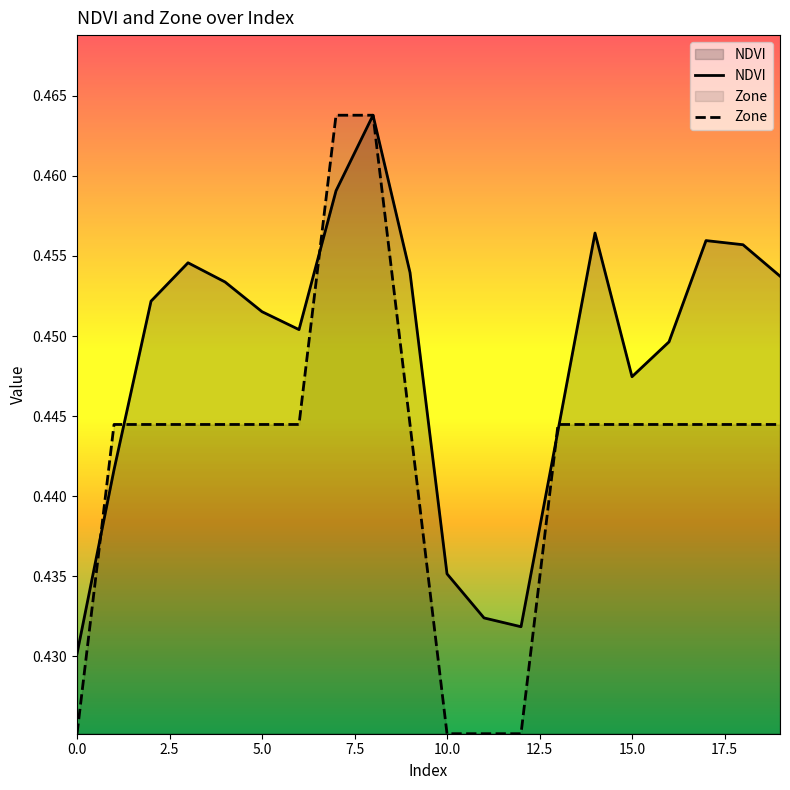

In NDVI, how many points are lower than both neighbors (excluding endpoints)?

3